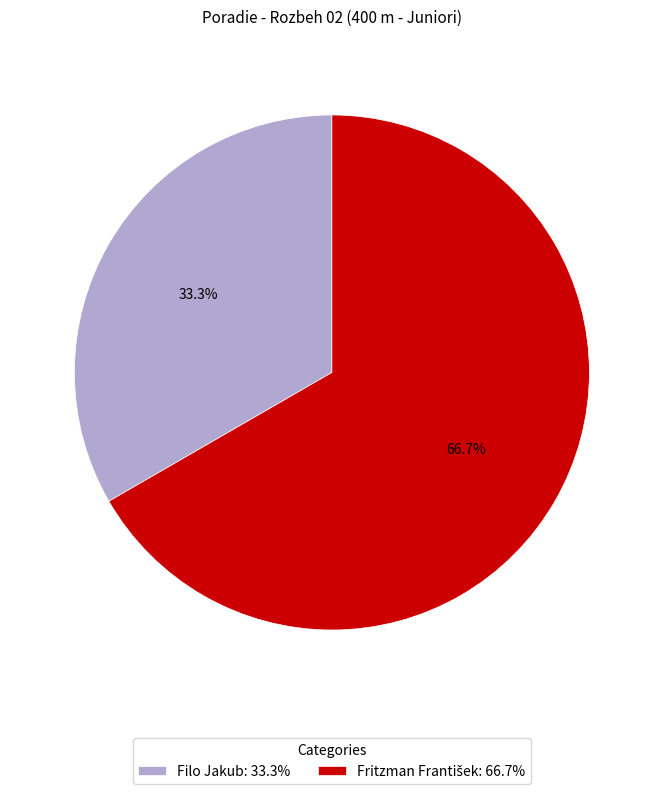

Is there a majority slice in this chart?

Yes